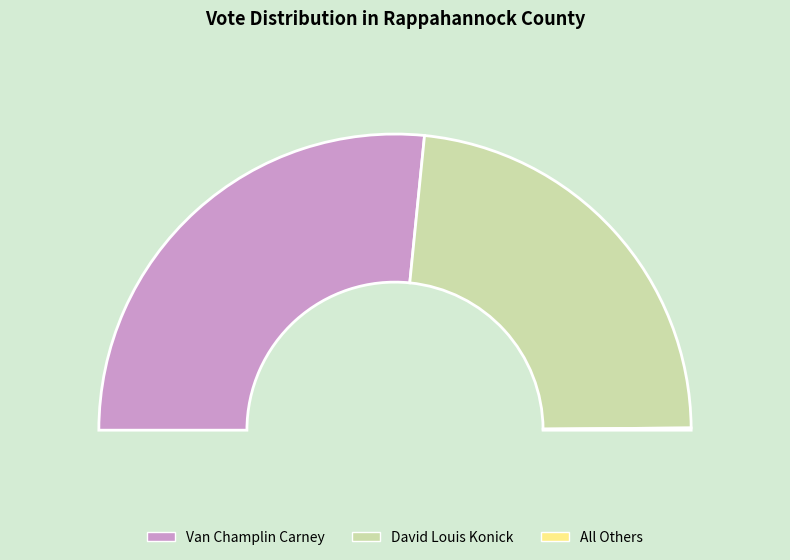

Does All Others represent more than half of the total?

No